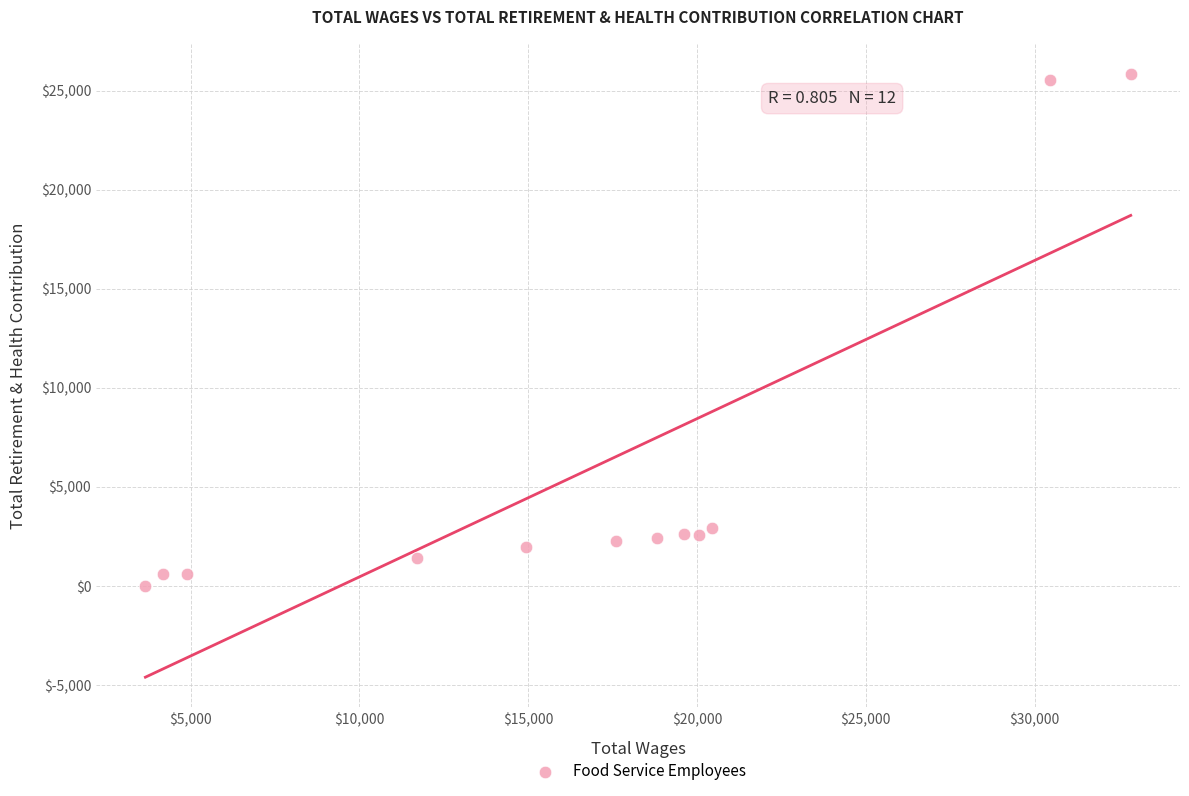

What is the range of Y values (max minus min)?

25856